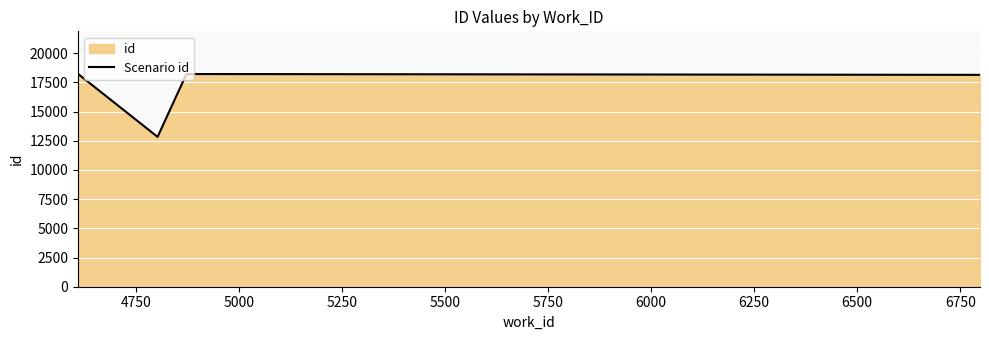

What is the value of the 3rd point from the left?

18217